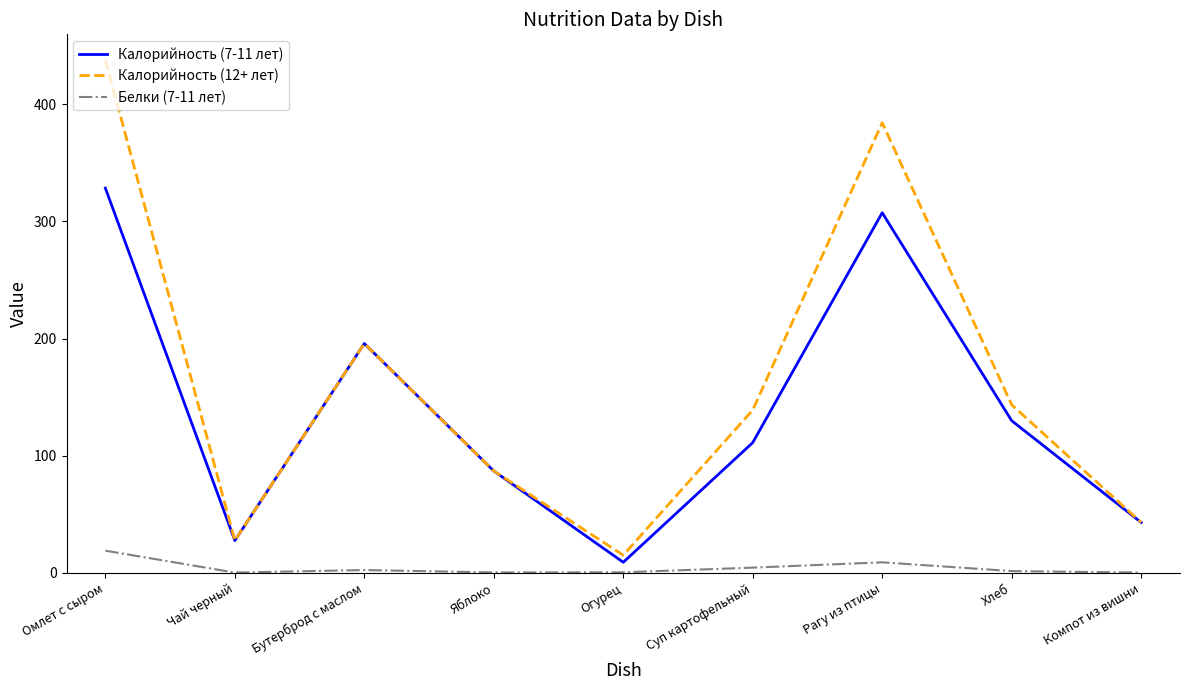

Which series has the largest total across all categories?

Калорийность (12+ лет)